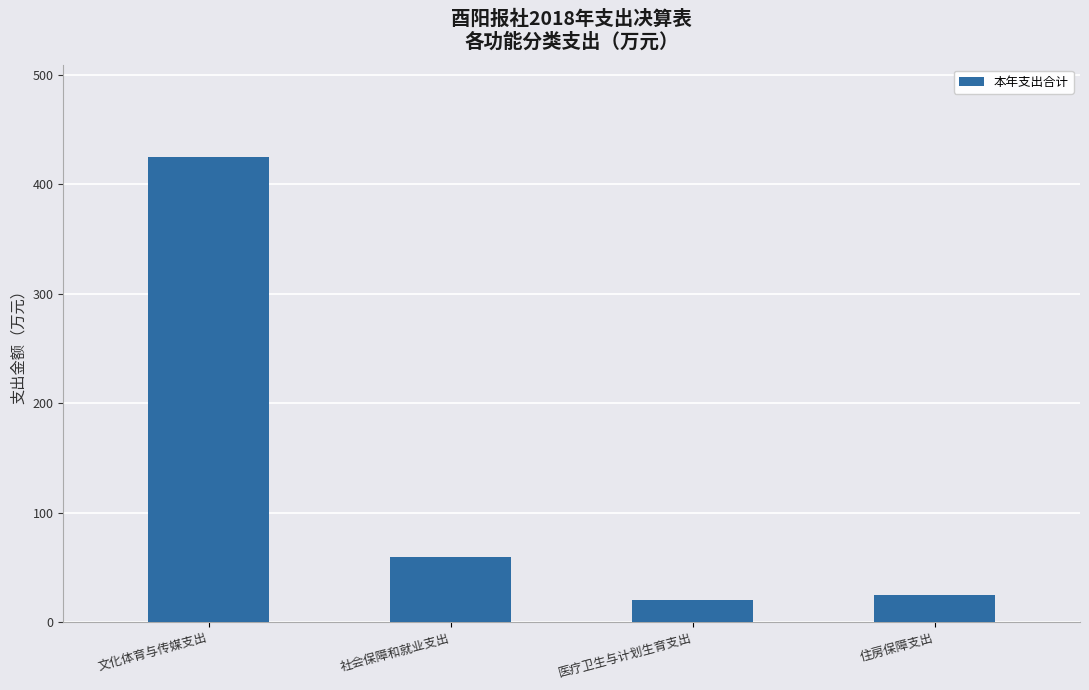

List the labels in order of value, smallest first.

医疗卫生与计划生育支出, 住房保障支出, 社会保障和就业支出, 文化体育与传媒支出